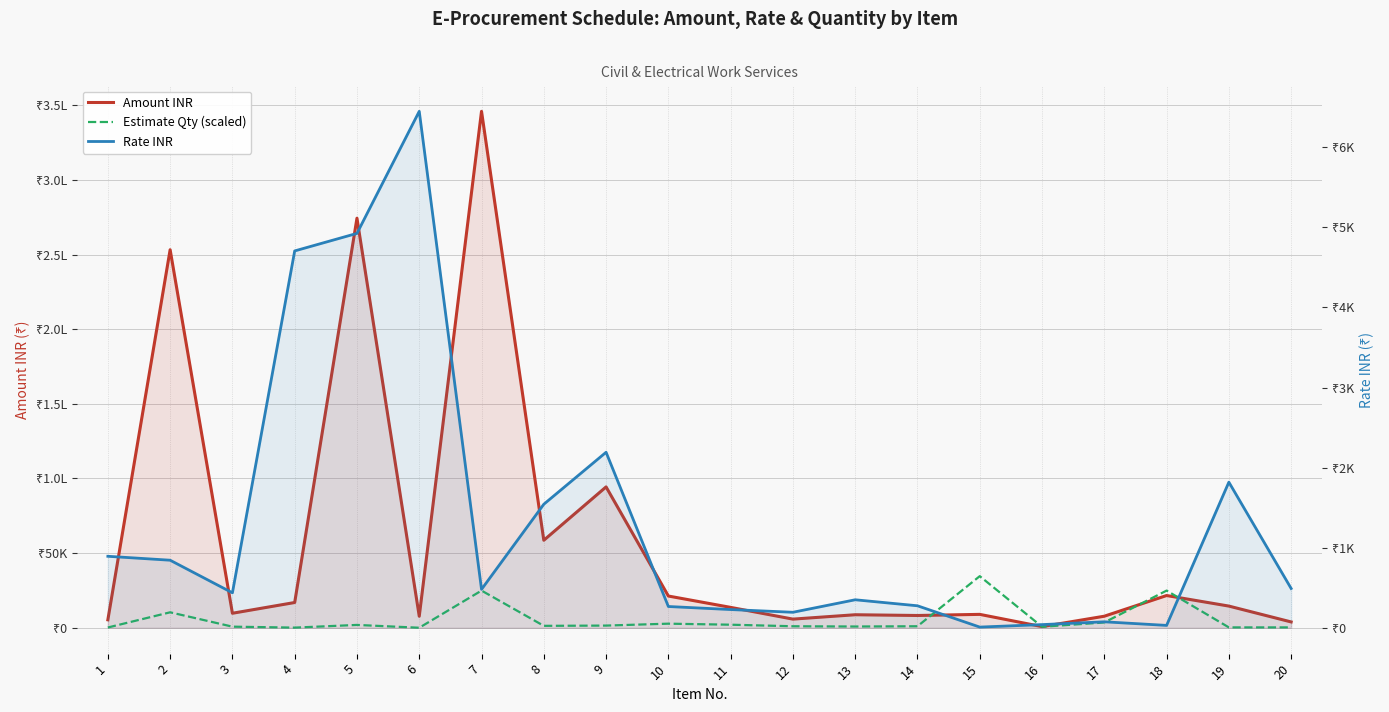

Reading right to left, list all the values displayed in this chart.

Amount INR: 20=3928.0	19=14548.9	18=21618.0	17=7768.5	16=799.2	15=9000.0	14=8250.0	13=8750.0	12=5820.0	11=13680.0	10=21280.0	9=94365.6	8=58634.0	7=345888.0	6=7738.8	5=274322.5	4=16941.6	3=9745.1	2=253200.0	1=5358.0
Estimate Qty (scaled): 20=276.7	19=276.7	18=24924.7	17=3582.7	16=691.1	15=34588.8	14=1037.7	13=864.7	12=1037.7	11=2075.3	10=2767.1	9=1489.0	8=1314.4	7=24924.7	6=41.5	5=1926.6	4=124.5	3=771.3	2=10376.6	1=207.5
Rate INR: 20=491.0	19=1818.6	18=30.0	17=75.0	16=40.0	15=9.0	14=275.0	13=350.0	12=194.0	11=228.0	10=266.0	9=2192.0	8=1543.0	7=480.0	6=6449.0	5=4925.0	4=4706.0	3=437.0	2=844.0	1=893.0